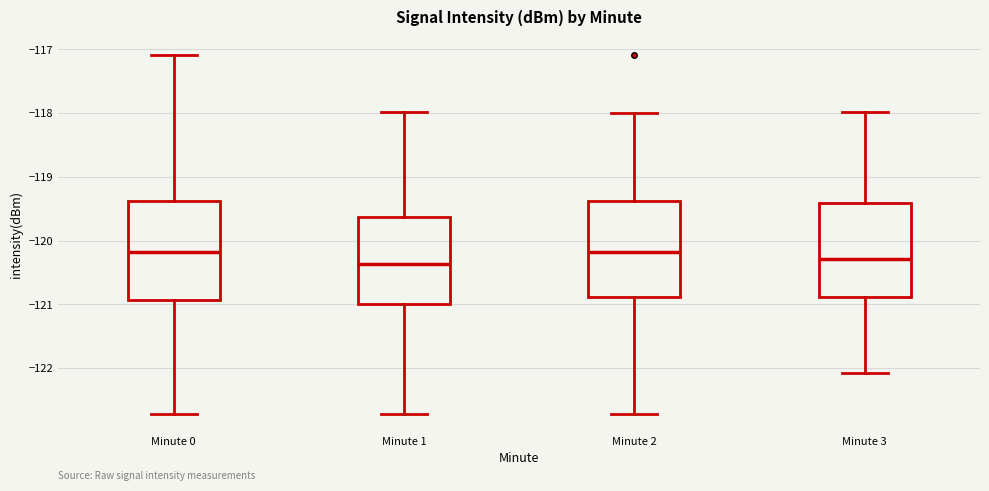

Reading left to right, transcribe this box plot: for each box, give where its median line is, the range the box spans, and where its two whiskers end, as read against the y-axis. The values are not printed on the chart, so give them approximately, as read against the axis.

Minute 0: median -120.2, box -120.9 to -119.4, whiskers -122.7 to -117.1
Minute 1: median -120.4, box -121.0 to -119.6, whiskers -122.7 to -118.0
Minute 2: median -120.2, box -120.9 to -119.4, whiskers -122.7 to -118.0
Minute 3: median -120.3, box -120.9 to -119.4, whiskers -122.1 to -118.0